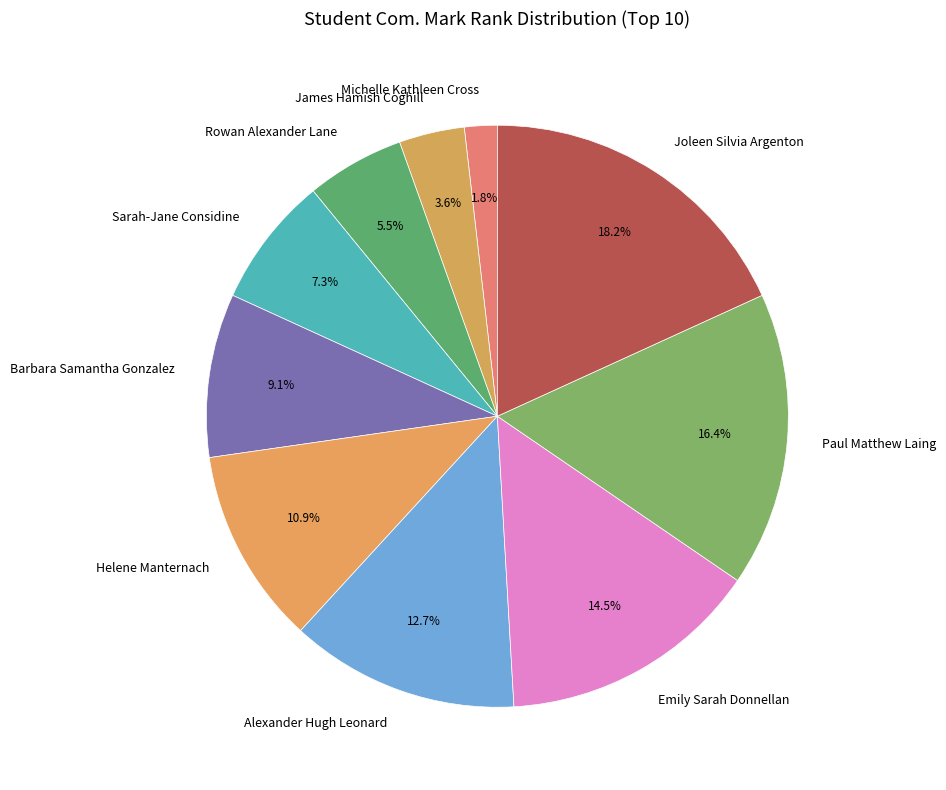

The Barbara Samantha Gonzalez slice represents 16% of the pie. True or false?

False